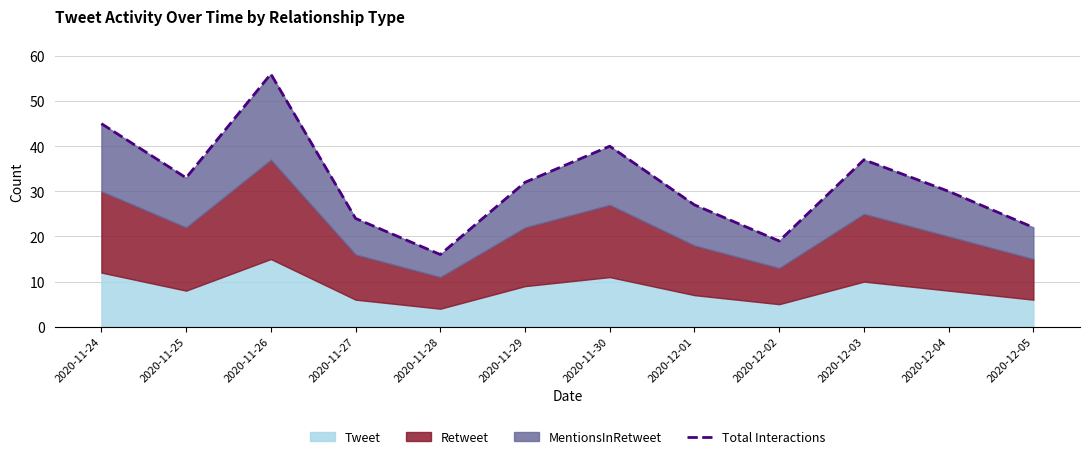

Reading left to right, what are all the values shown in this chart?

2020-11-24=45	2020-11-25=33	2020-11-26=56	2020-11-27=24	2020-11-28=16	2020-11-29=32	2020-11-30=40	2020-12-01=27	2020-12-02=19	2020-12-03=37	2020-12-04=30	2020-12-05=22